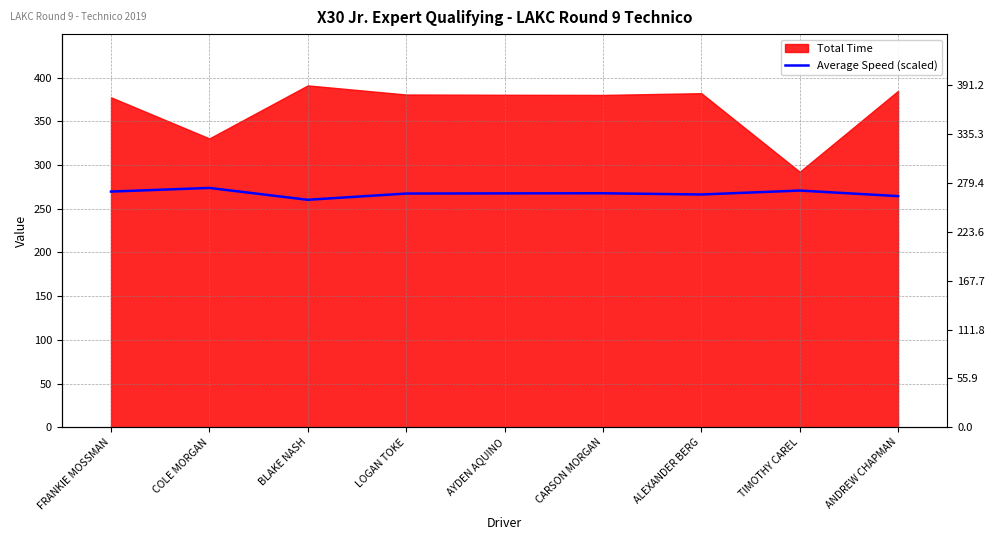

What is the minimum value shown in the chart?

260.3